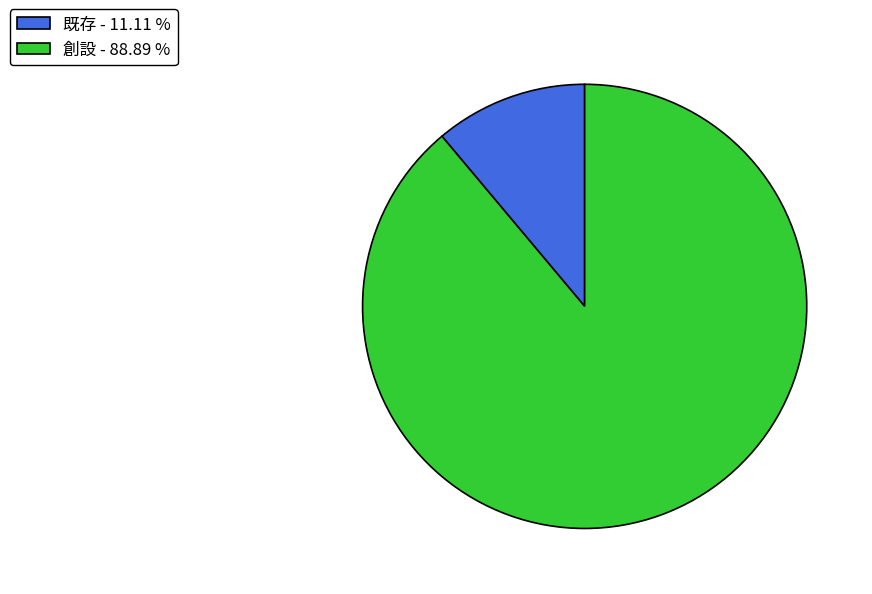

How many slices are in this pie chart?

2